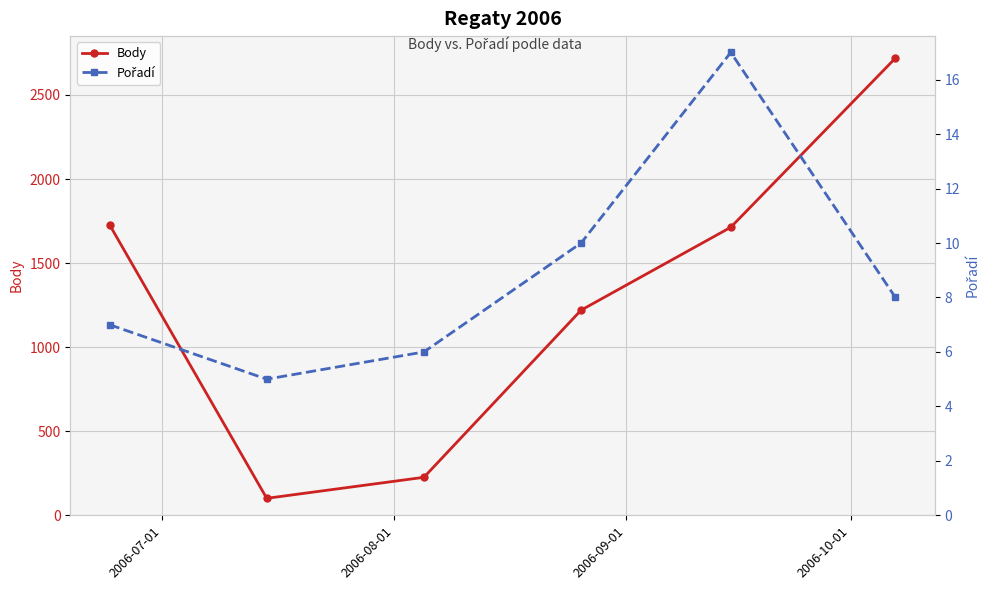

What is the lowest value of the Body series?

101